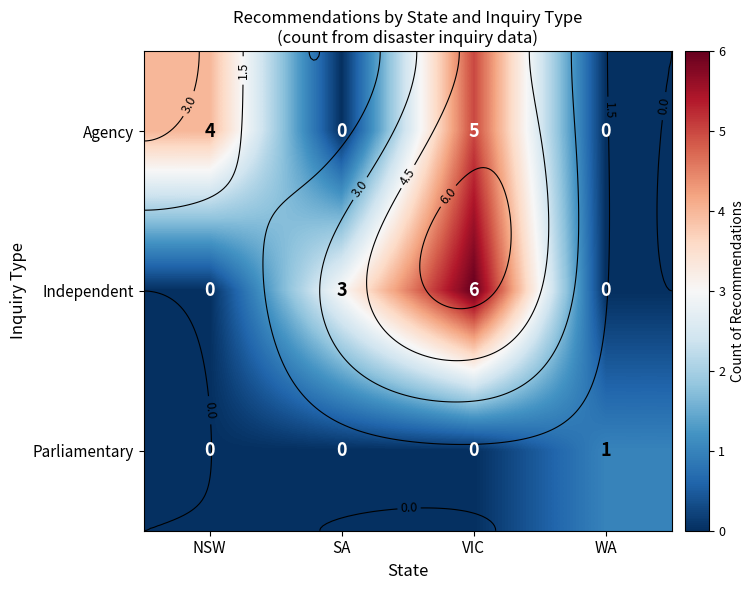

What is the difference between the Agency values at VIC and WA?

5